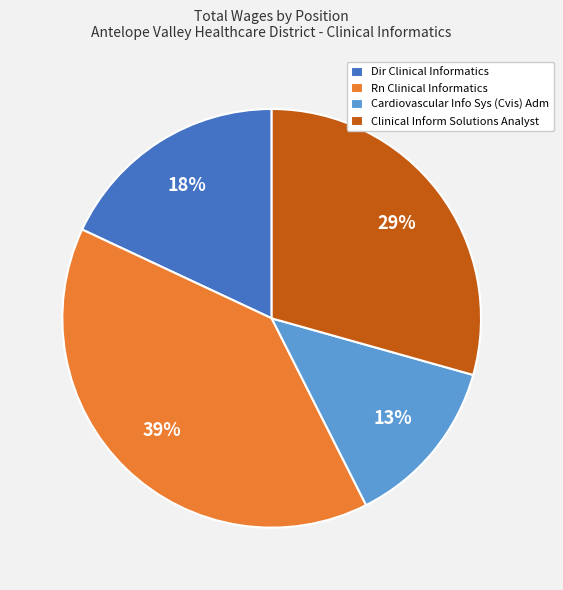

The Cardiovascular Info Sys (Cvis) Adm slice represents 5% of the pie. True or false?

False